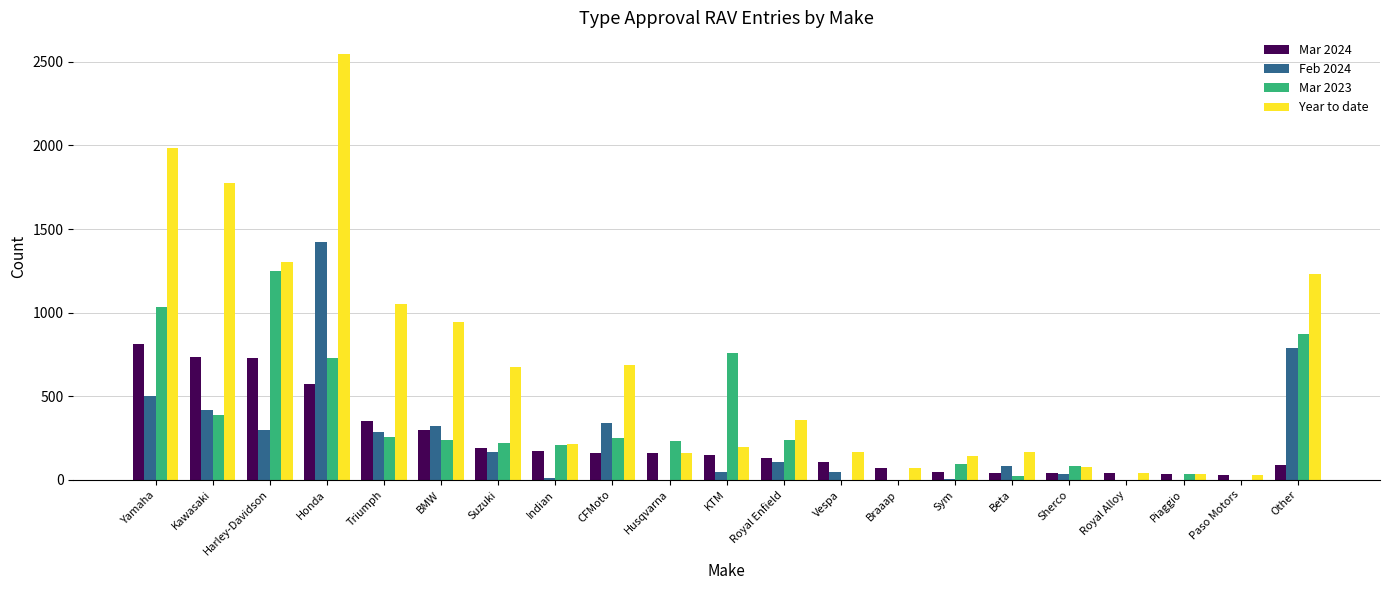

How many data points does each series have?

21